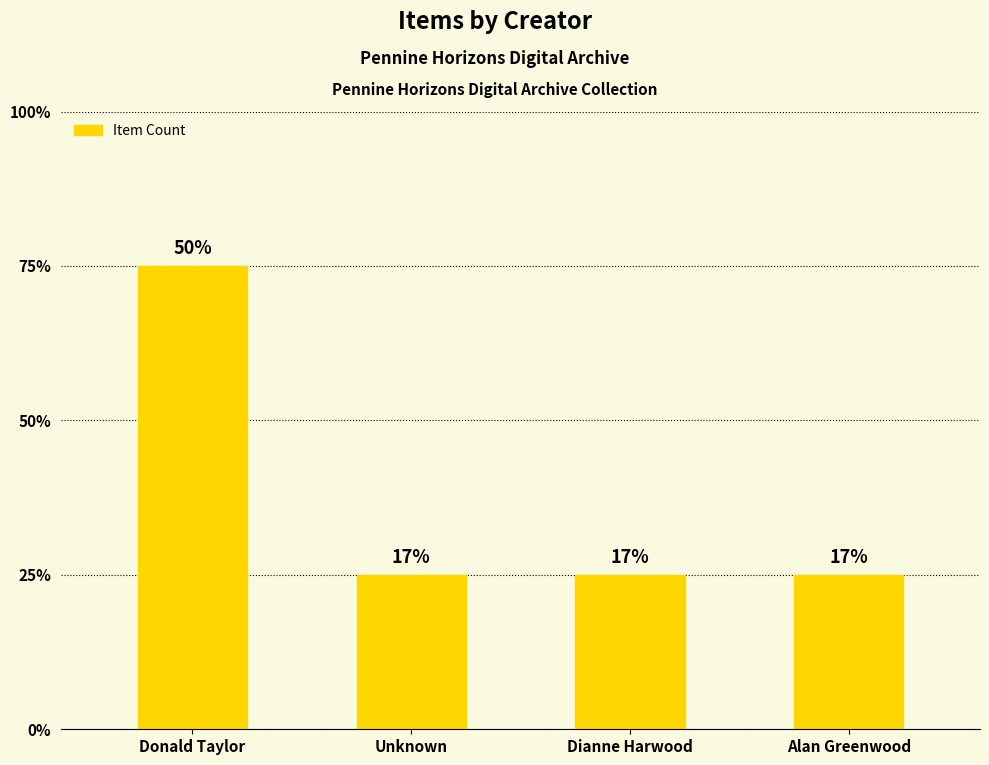

What position from the left is Donald Taylor?

1